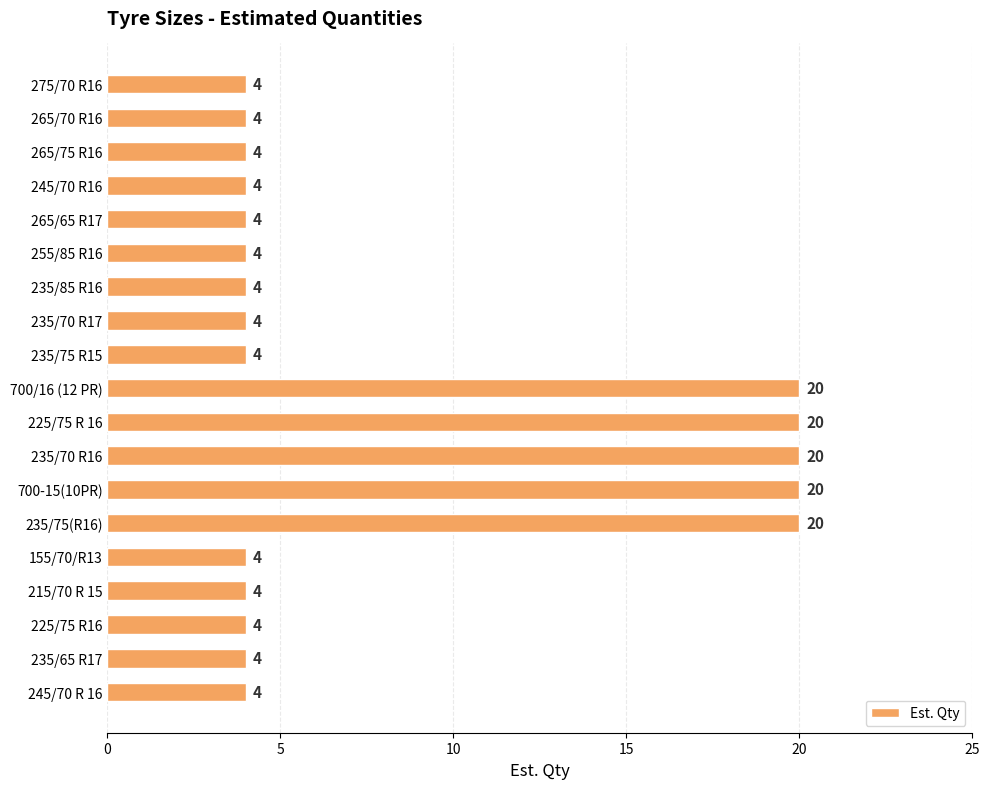

What is the maximum value shown in the chart?

20